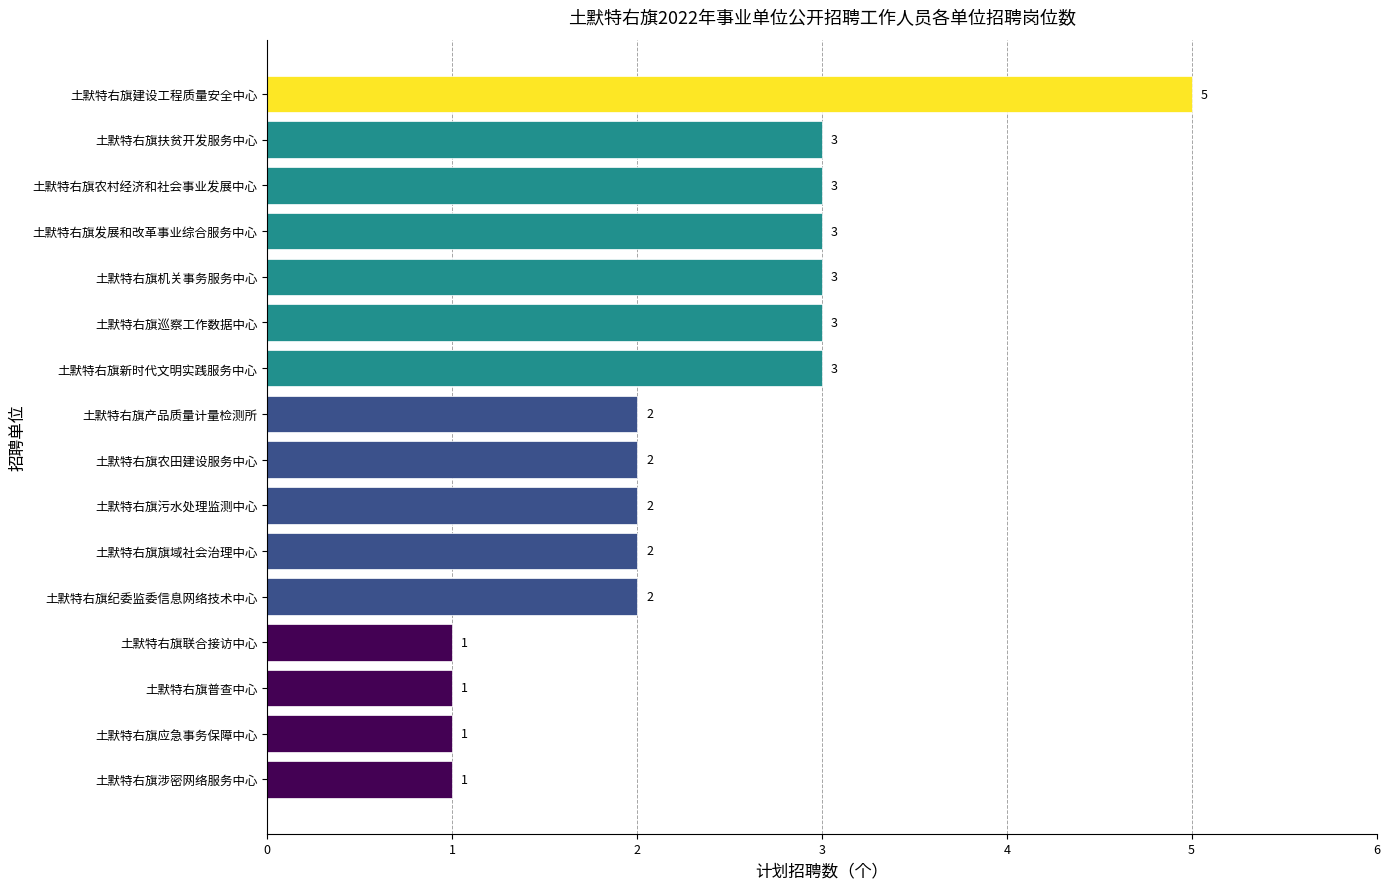

What is the difference between the maximum and minimum values?

4